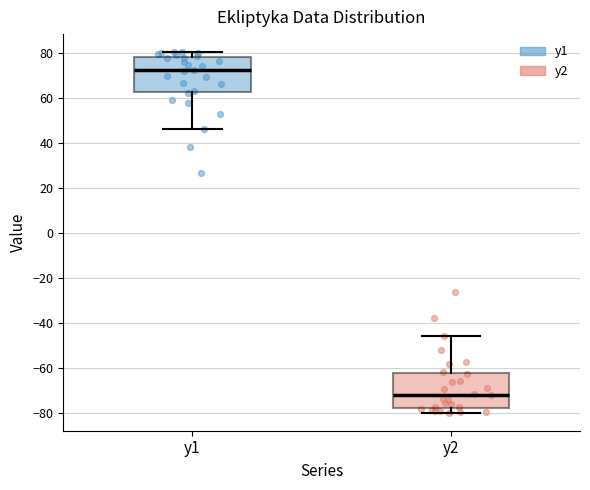

Reading left to right, transcribe this box plot: for each box, give where its median line is, the range the box spans, and where its two whiskers end, as read against the y-axis. The values are not printed on the chart, so give them approximately, as read against the axis.

y1: median 72, box 62 to 78, whiskers 46 to 80
y2: median -72, box -78 to -62, whiskers -80 to -46